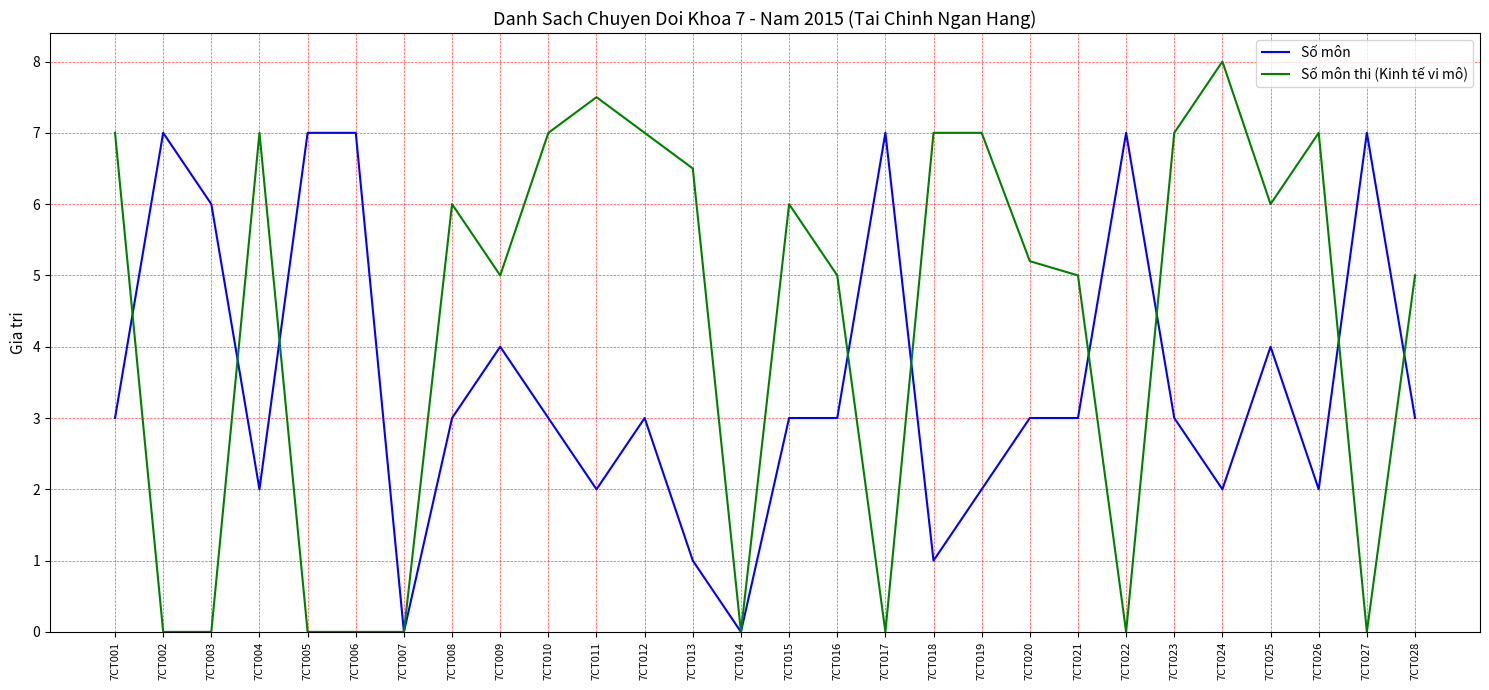

Which series has the widest spread of values?

Số môn thi (Kinh tế vi mô)